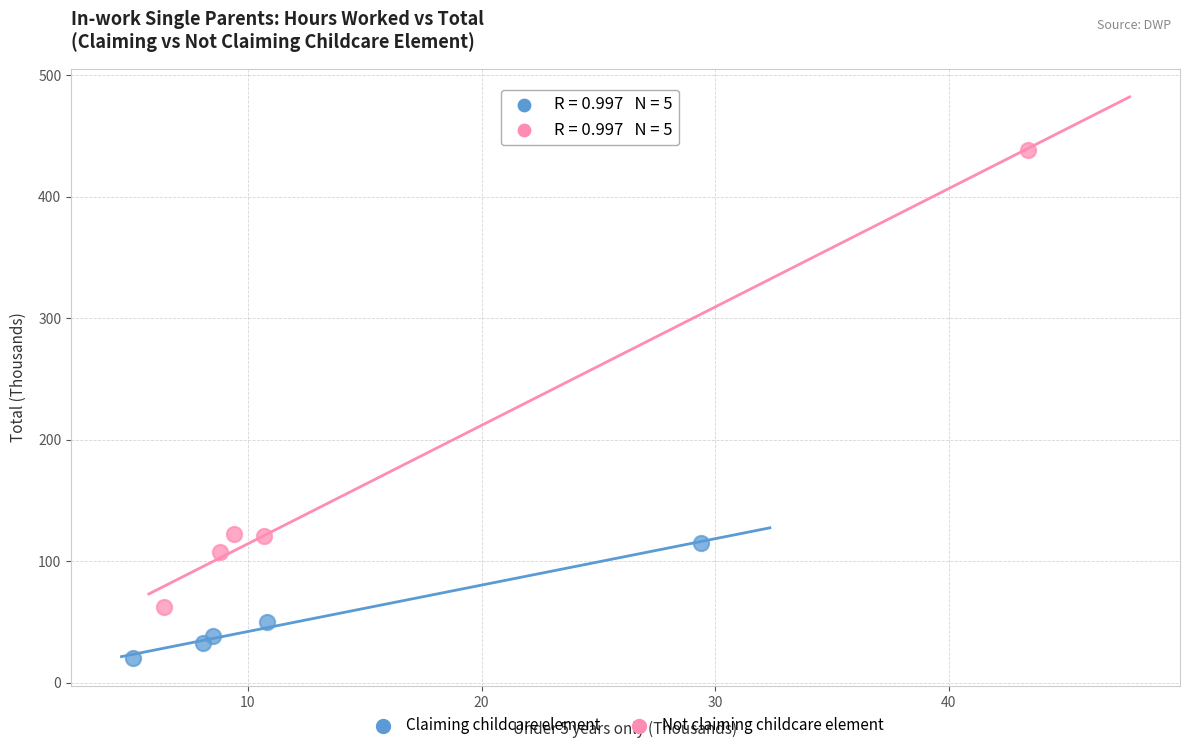

What are all the series names shown in the legend?

Claiming childcare element, Not claiming childcare element